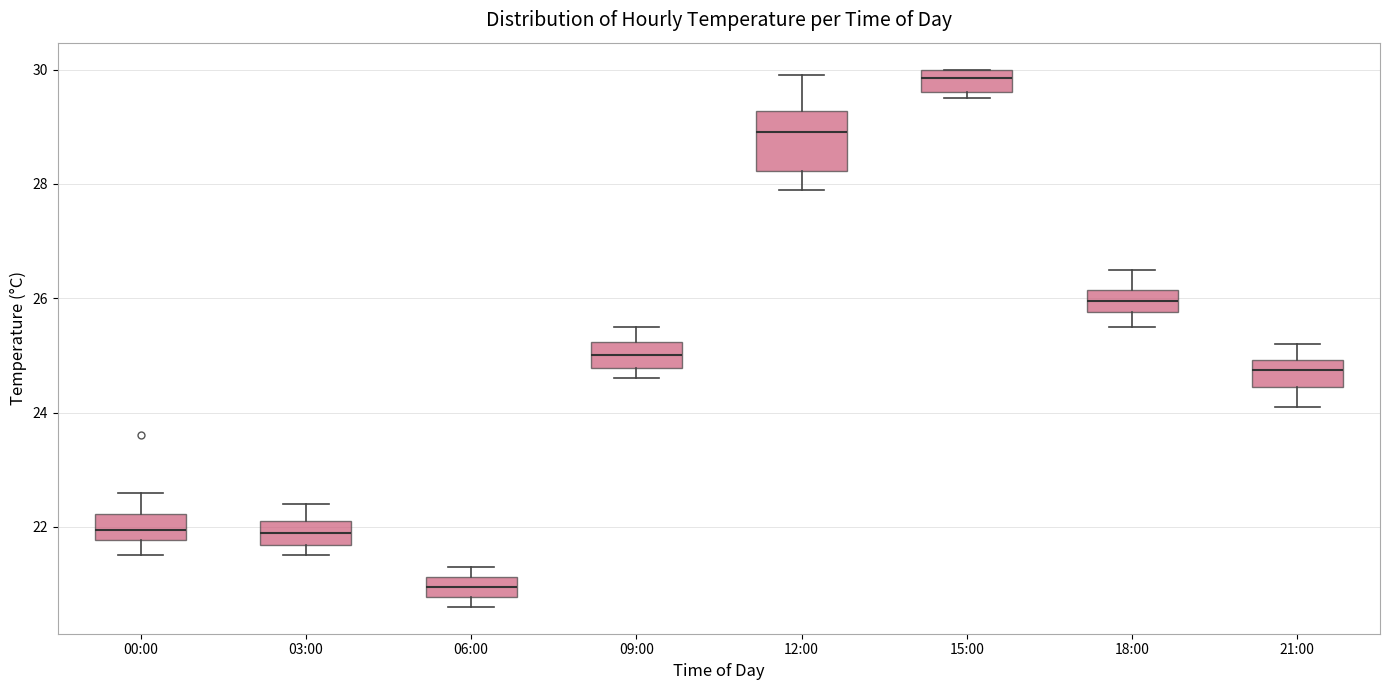

Reading left to right, read every box against the y-axis: the position of its median line, the range the box covers, and the ends of its whiskers. The values are not printed on the chart, so give them approximately, as read against the axis.

00:00: median 22.0, box 21.8 to 22.2, whiskers 21.6 to 22.6
03:00: median 22.0, box 21.6 to 22.2, whiskers 21.6 (just below the box's lower edge) to 22.4
06:00: median 21.0, box 20.8 to 21.2, whiskers 20.6 to 21.4
09:00: median 25.0, box 24.8 to 25.2, whiskers 24.6 to 25.6
12:00: median 29.0, box 28.2 to 29.2, whiskers 28.0 to 30.0
15:00: median 29.8, box 29.6 to 30.0, whiskers 29.6 (just below the box's lower edge) to 30.0
18:00: median 26.0, box 25.8 to 26.2, whiskers 25.6 to 26.6
21:00: median 24.8, box 24.4 to 25.0, whiskers 24.2 to 25.2